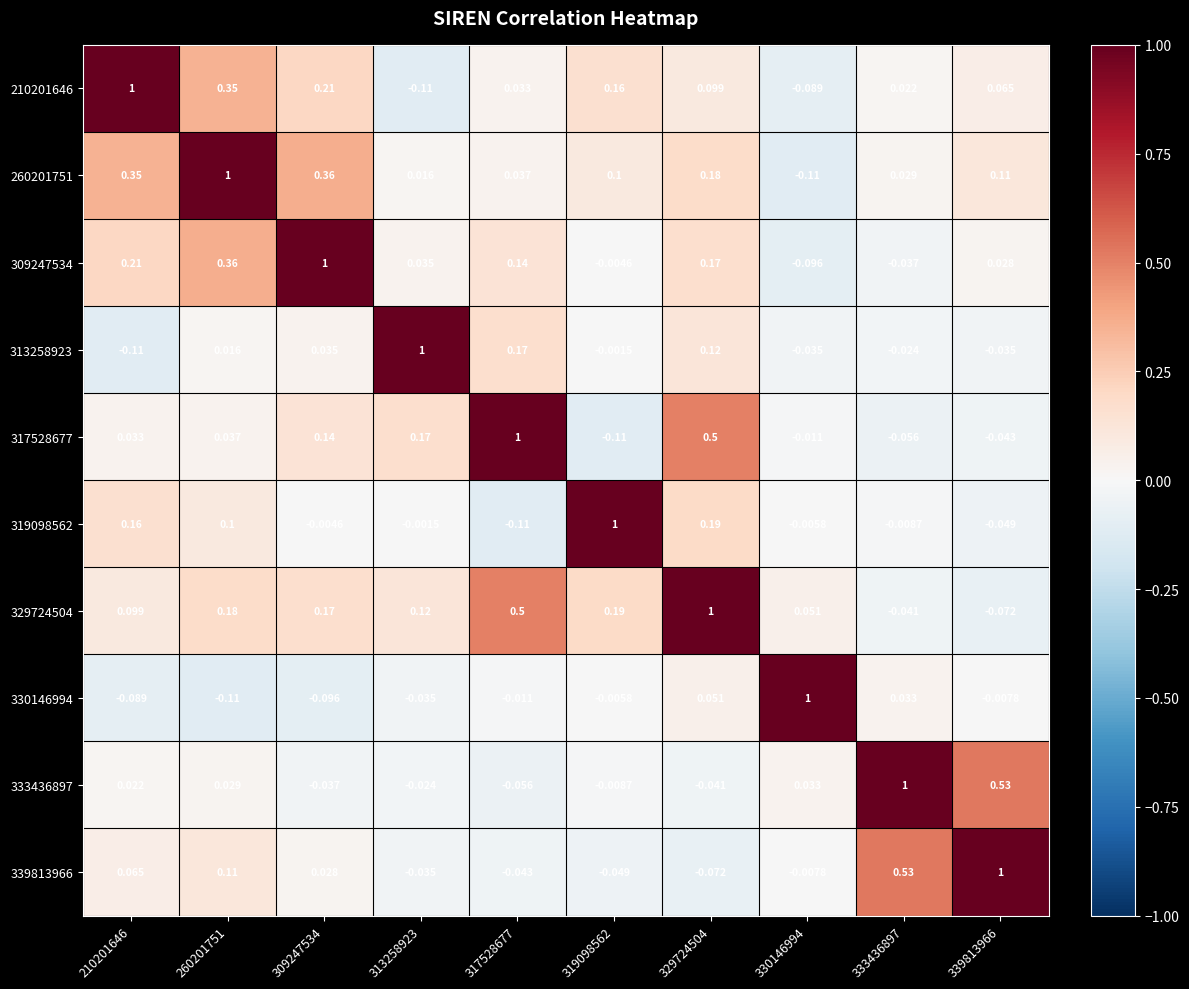

How many values in 330146994 are below zero?

7